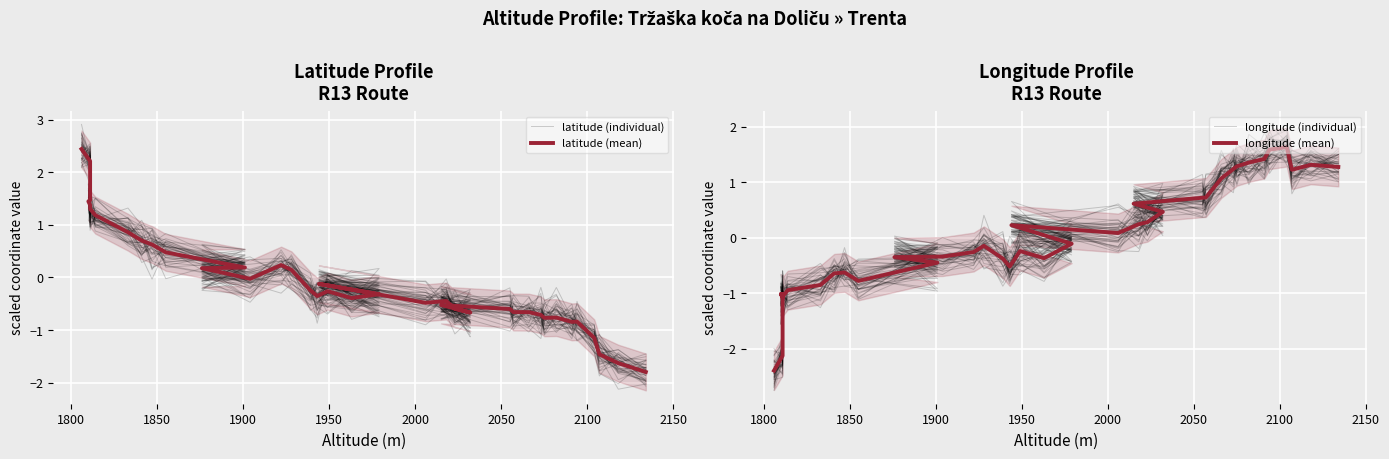

How many negative values does the longitude (mean) series have?

22